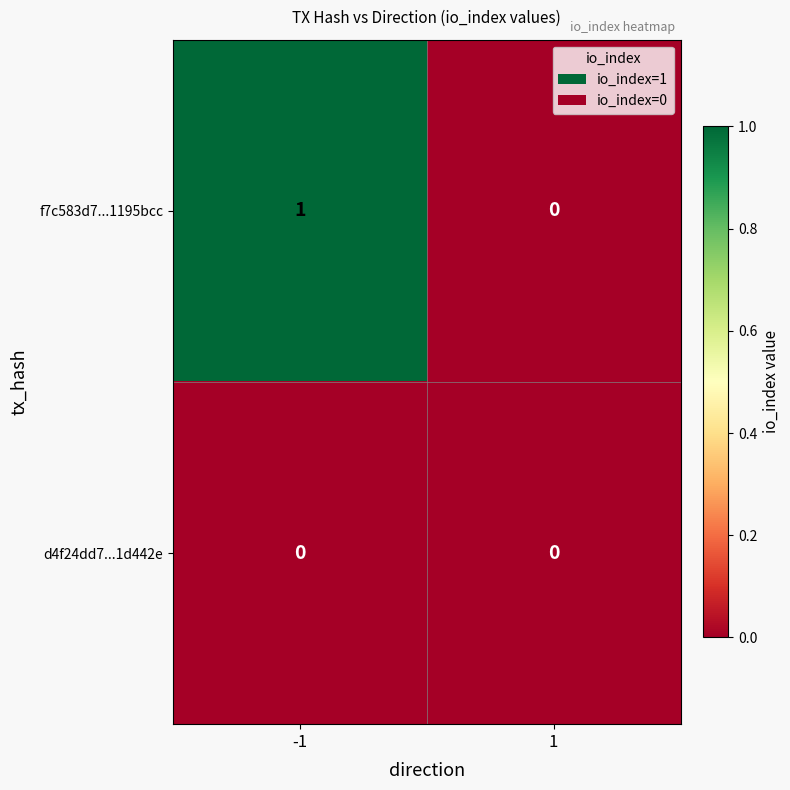

The value of d4f24dd7...1d442e at -1 is 0. True or false?

True